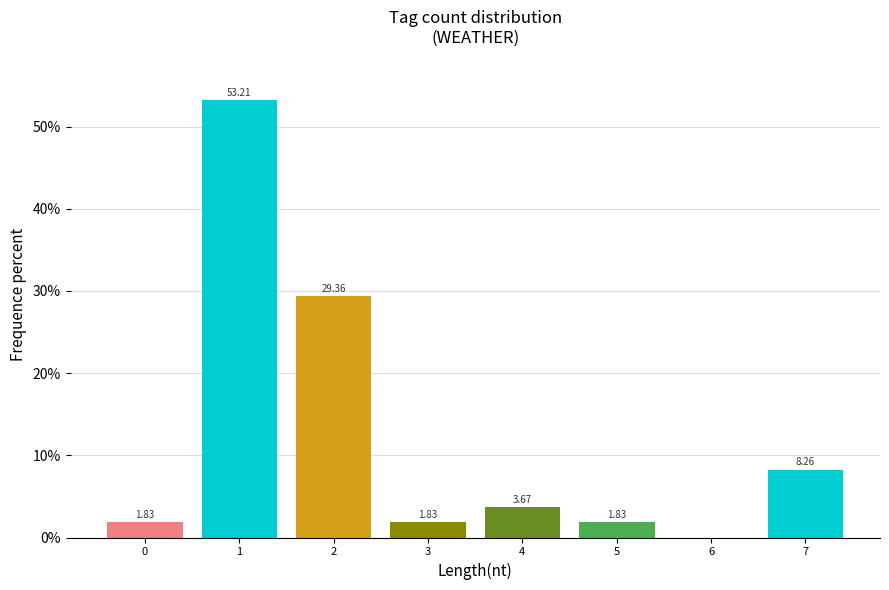

What is the sum of the values at 7 and 4?

11.9